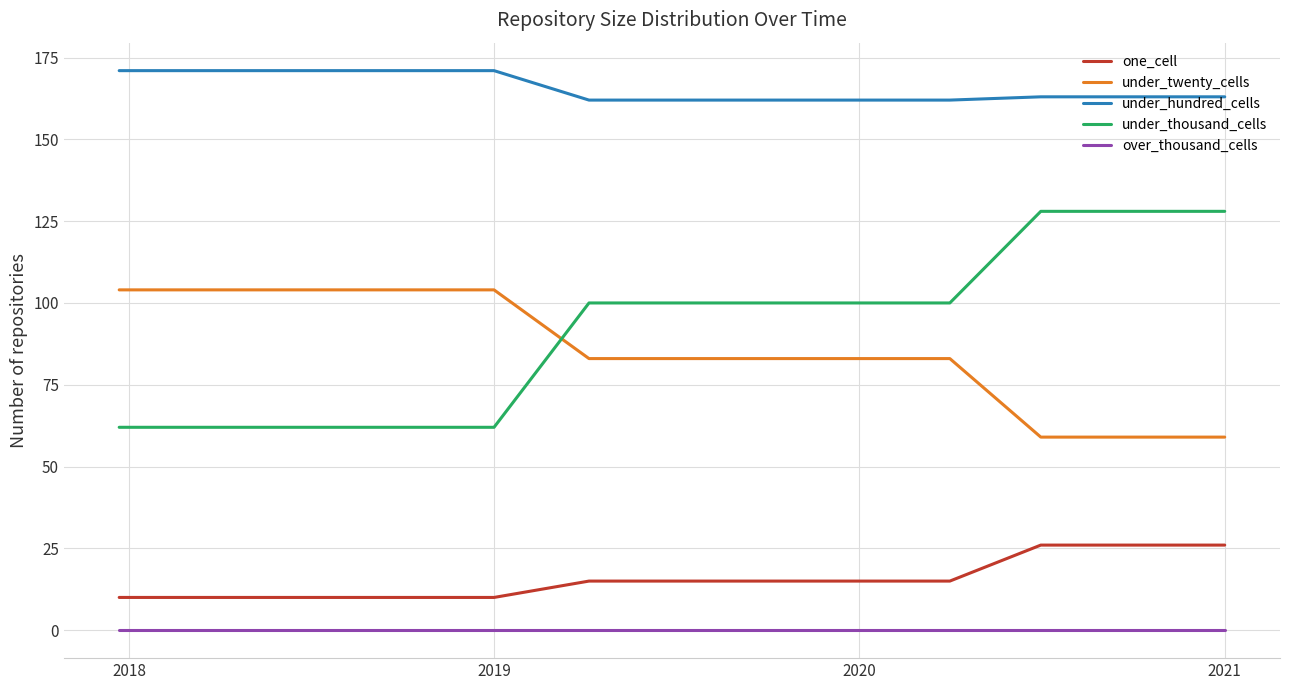

True or false: under_twenty_cells and under_hundred_cells intersect in this chart.

False